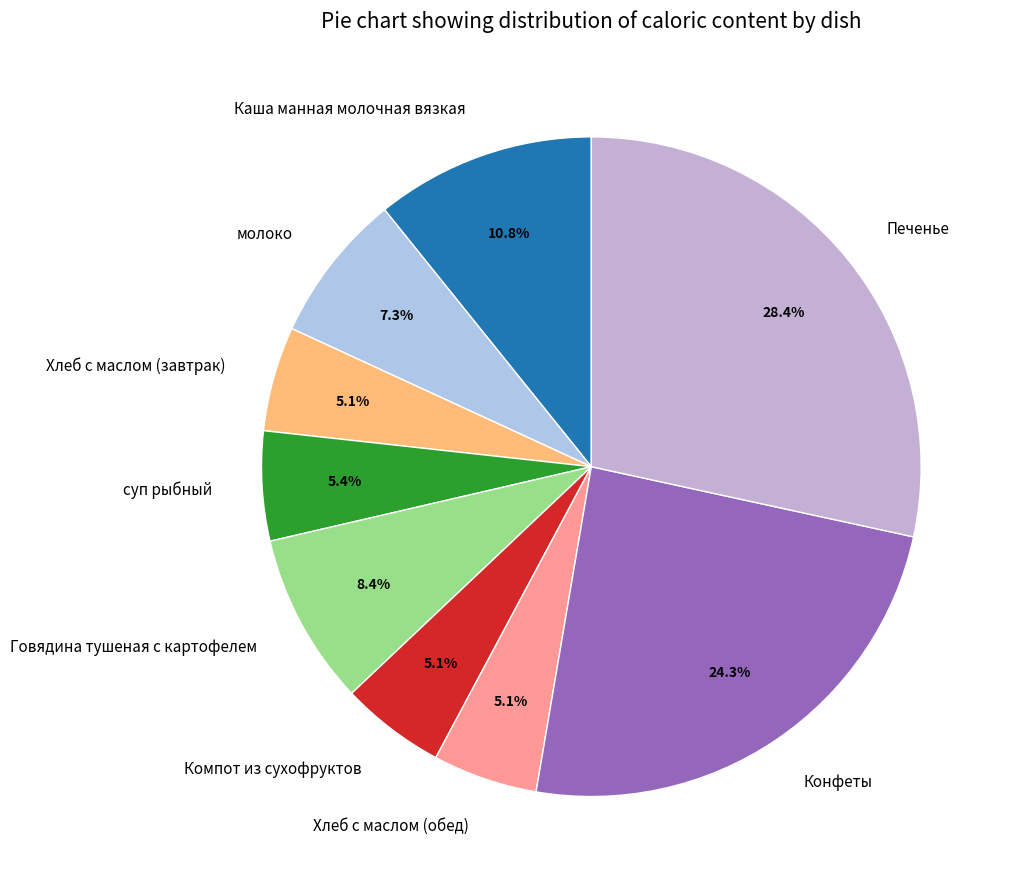

What percentage do Печенье and Каша манная молочная вязкая together represent?

39.2%